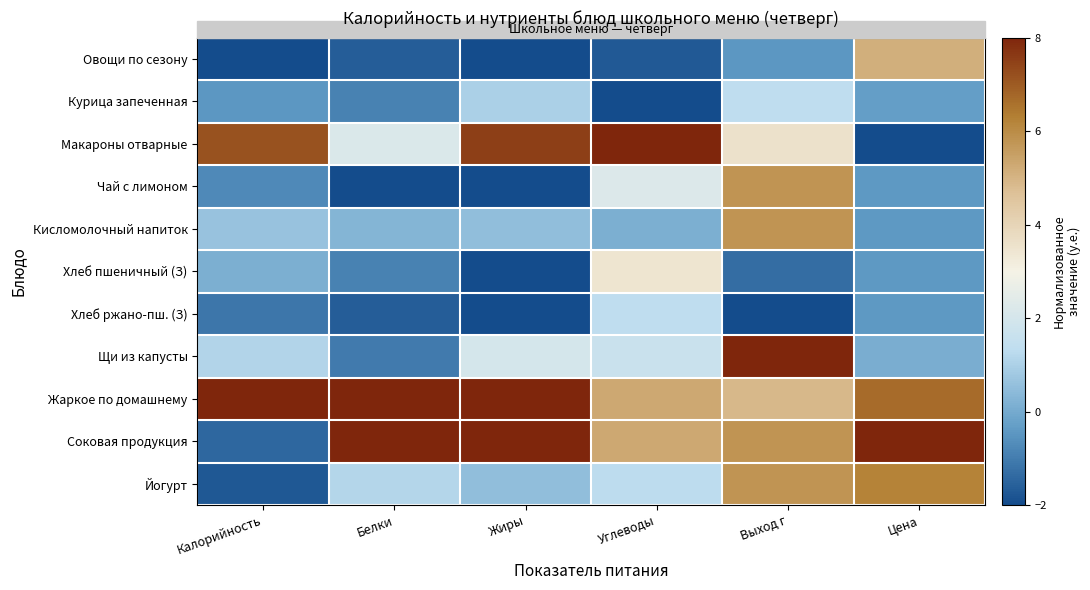

What is the total value across all series at Цена?

22.2